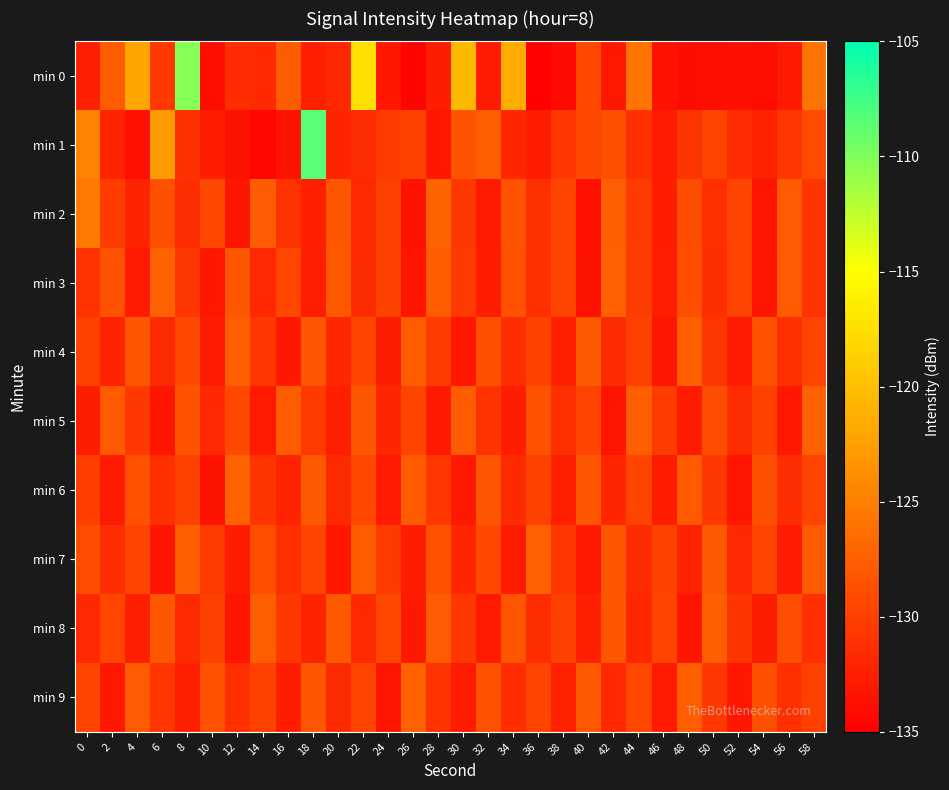

Which series changed the most between 8 and 58?

min 0